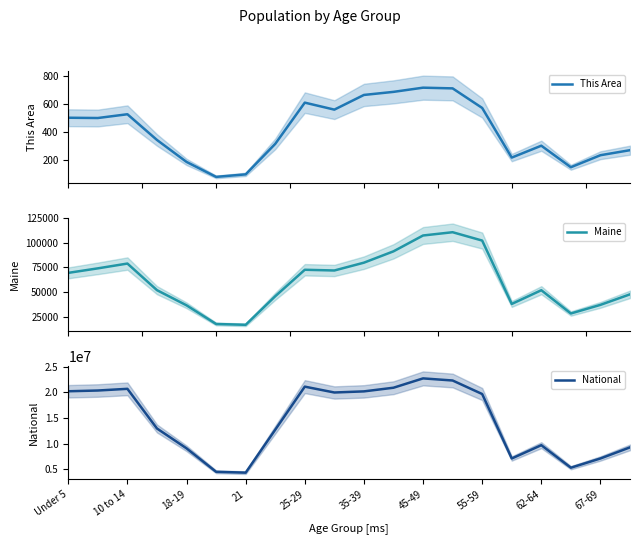

True or false: National has more than 2 interior local peaks.

True